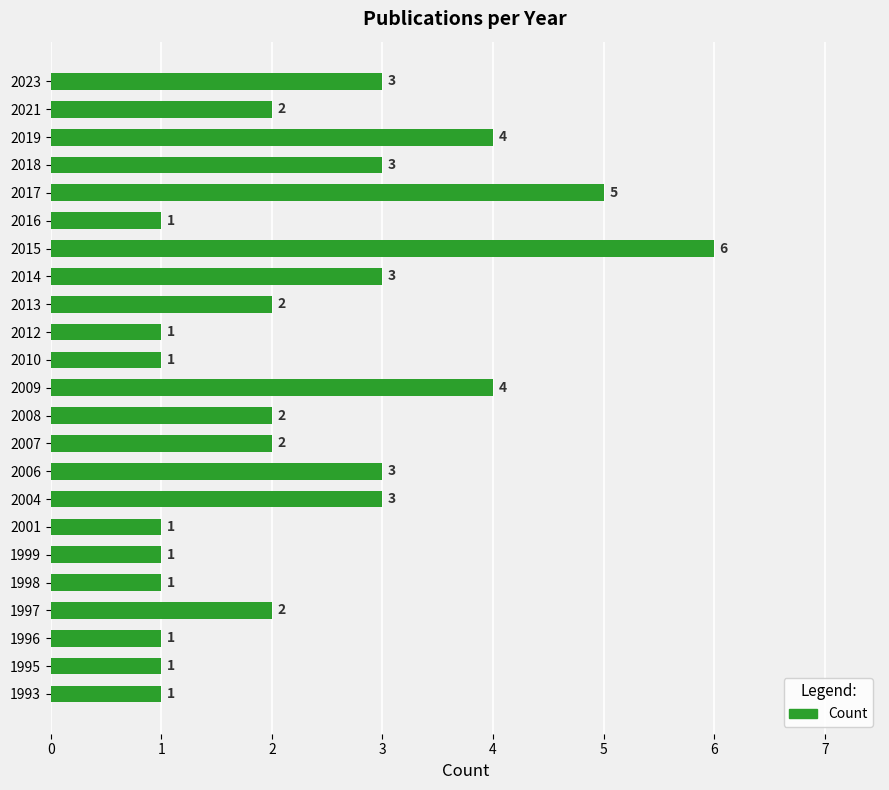

What is the difference between the maximum and second lowest values?

5